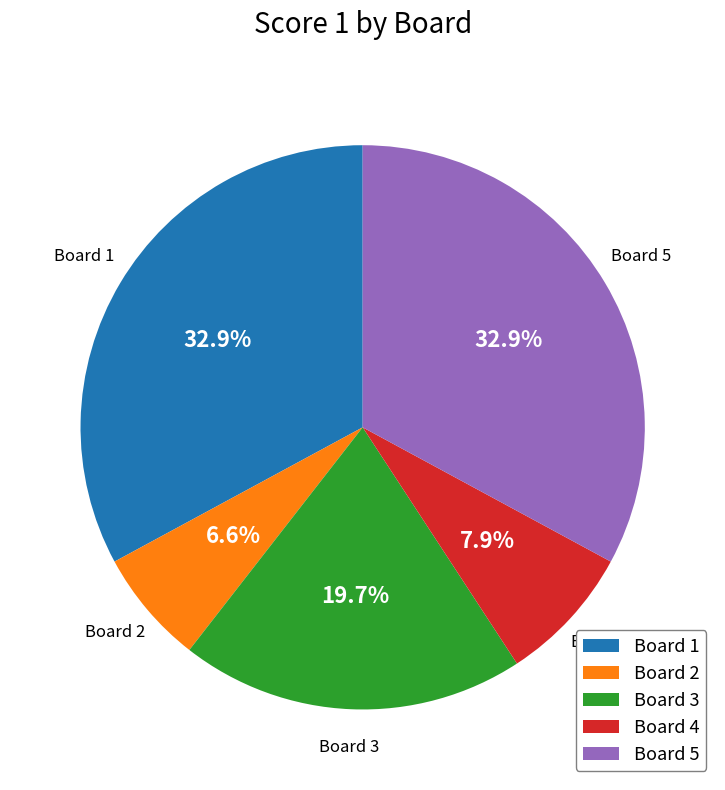

Does any single category account for the majority?

No